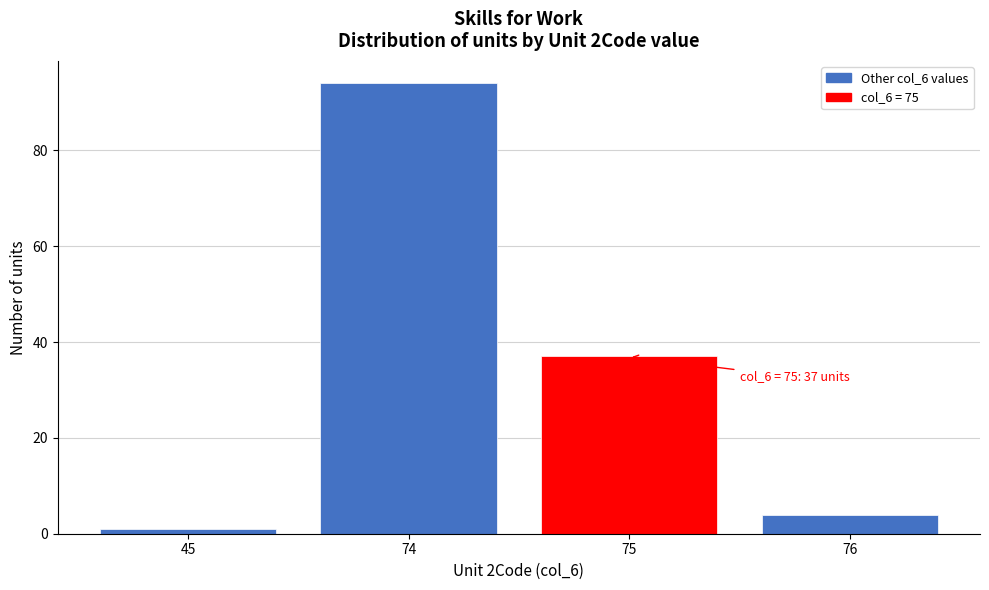

Reading right to left, transcribe all the data shown in this chart.

76=4	75=37	74=94	45=1